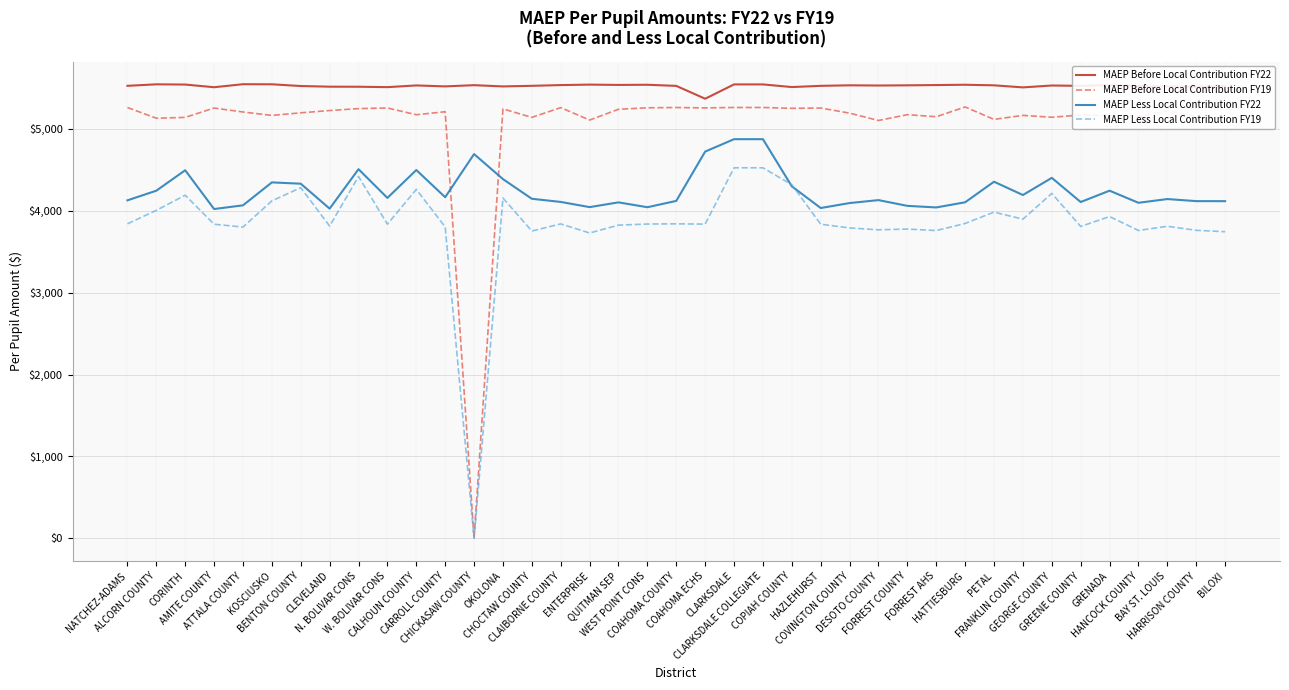

Is it true that MAEP Less Local Contribution FY22 equals 2085.5 at DESOTO COUNTY?

False